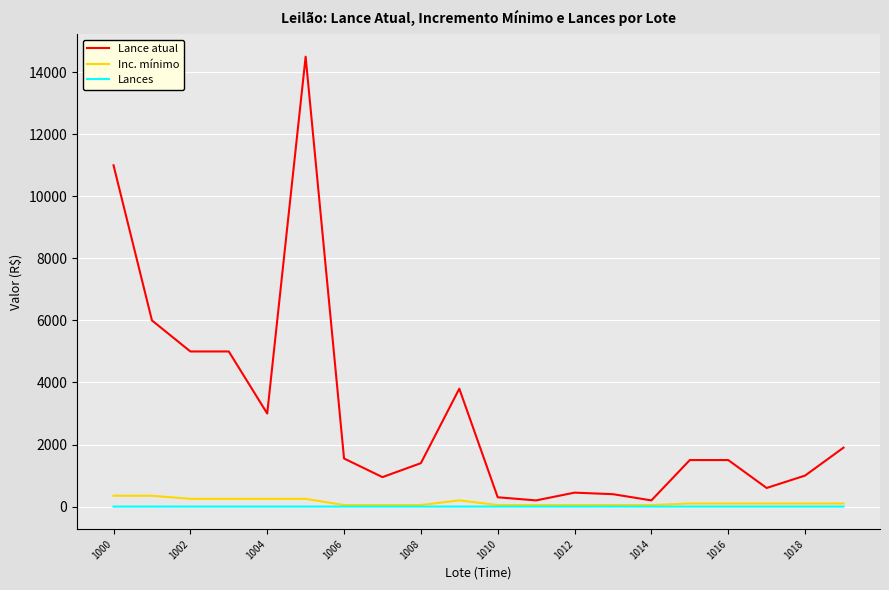

Which series has the largest total across all categories?

Lance atual